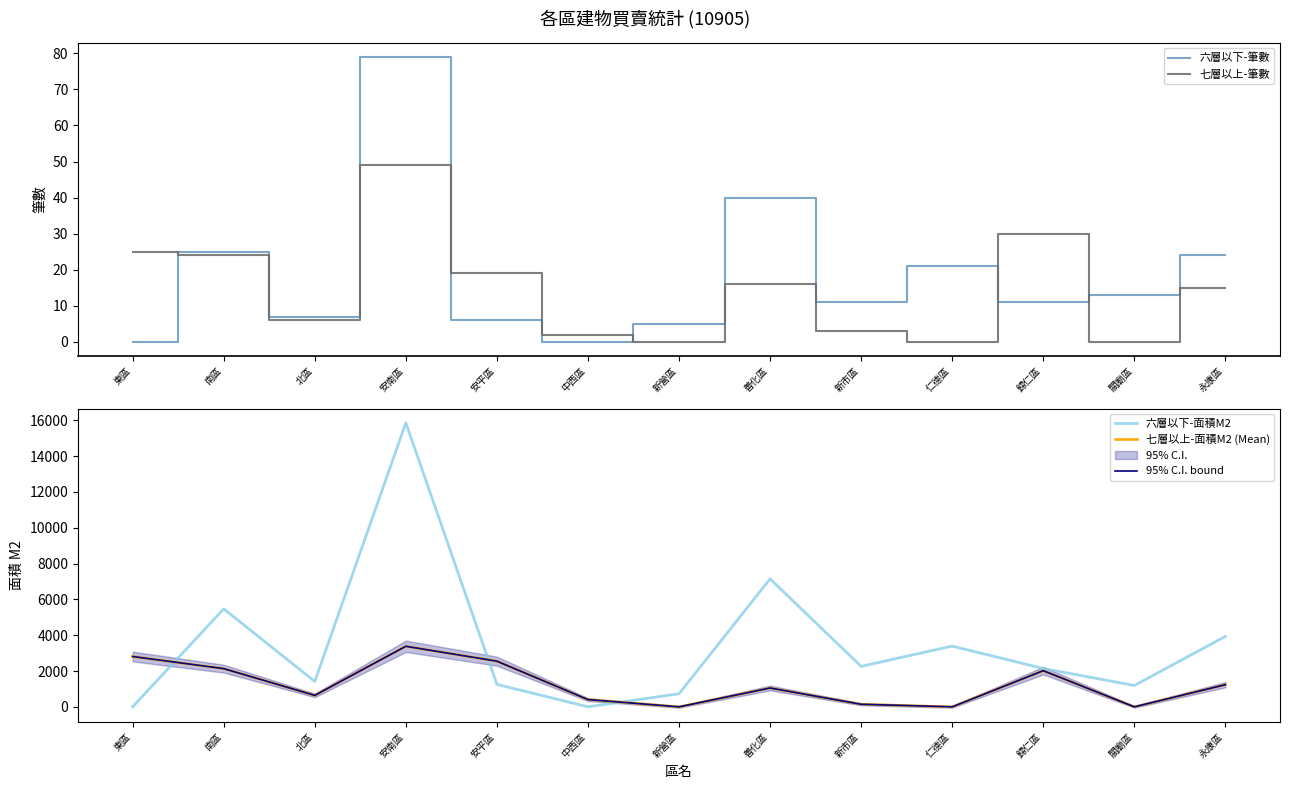

At which category does the chart reach its minimum across all series?

東區